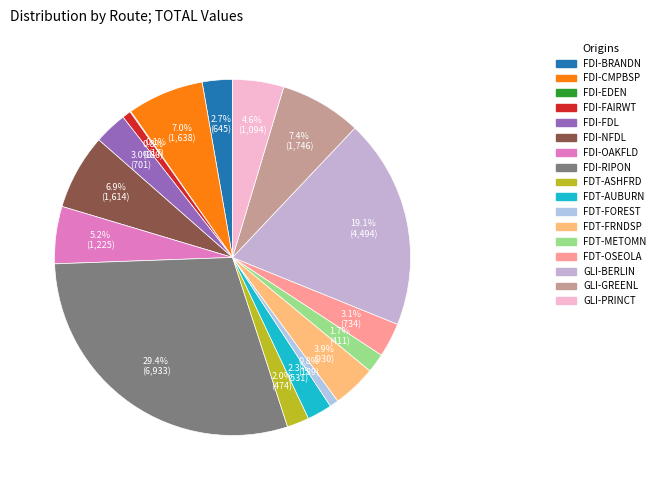

Is it true that FDI-NFDL is 7% of the pie?

True